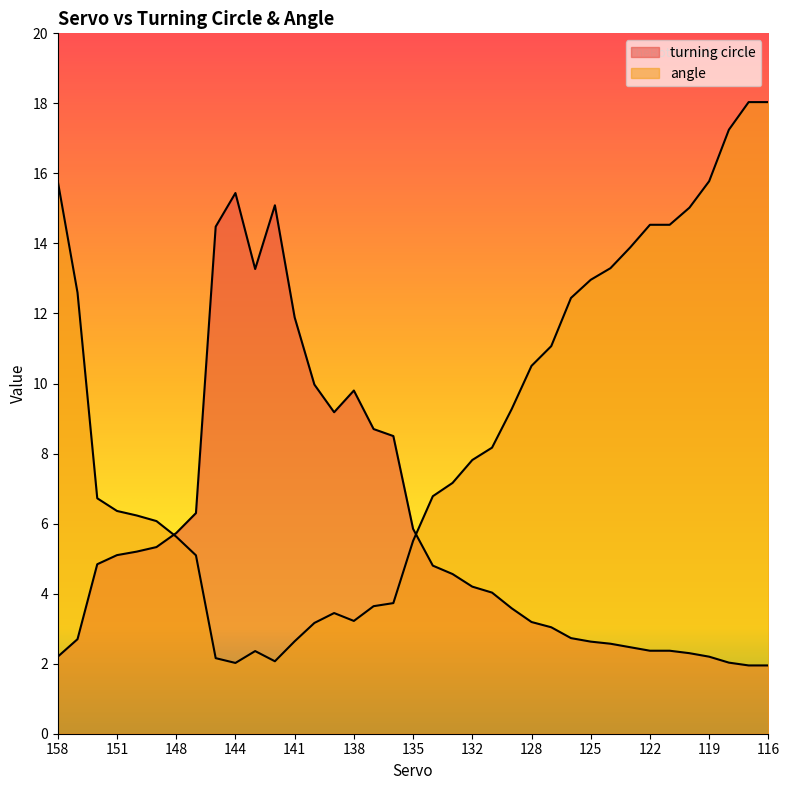

What is the difference between the turning circle values at 128 and 119?

1.0